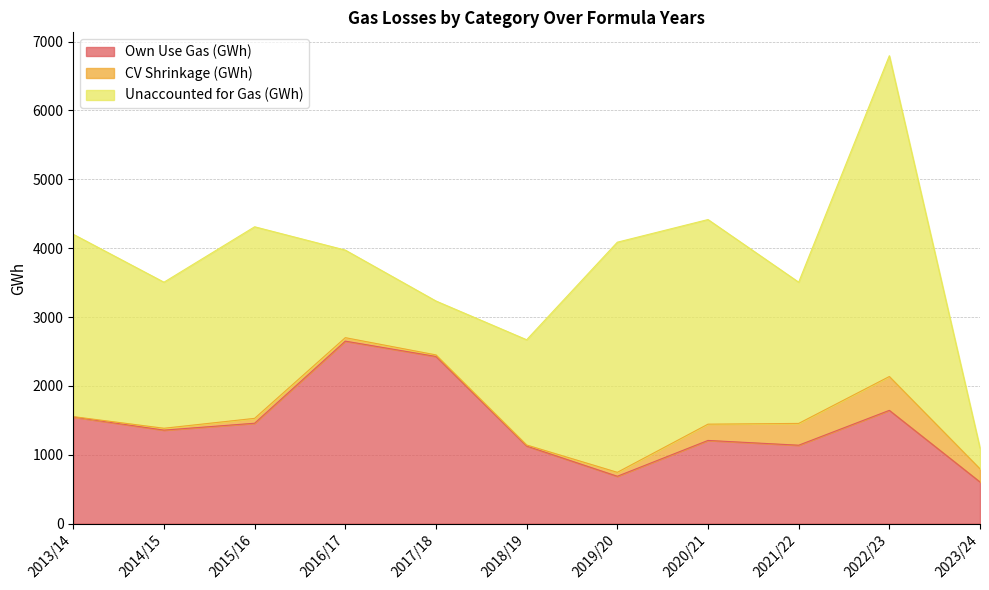

What is the label of the 6th point from the left?

2018/19